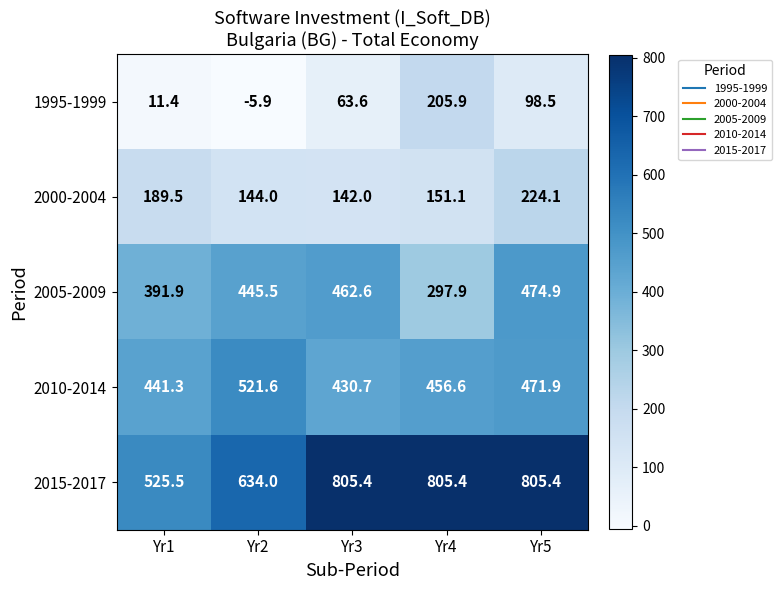

At which category is the sum across all series the highest?

Yr5